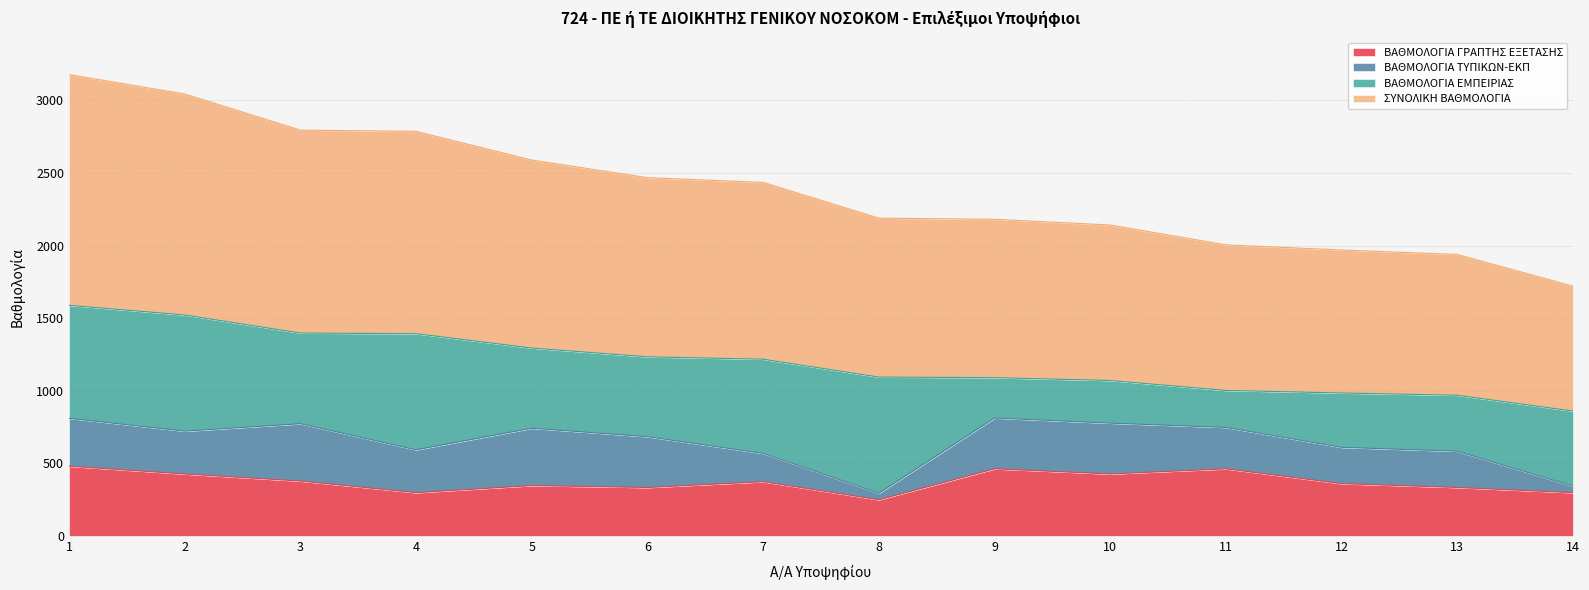

True or false: ΣΥΝΟΛΙΚΗ ΒΑΘΜΟΛΟΓΙΑ and ΒΑΘΜΟΛΟΓΙΑ ΓΡΑΠΤΗΣ ΕΞΕΤΑΣΗΣ intersect in this chart.

False